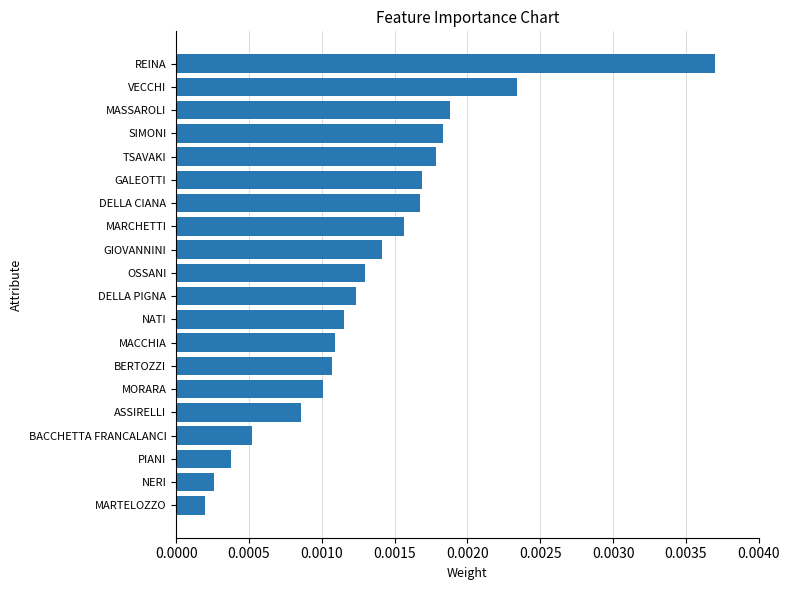

What is the label of the 15th bar from the top?

MORARA